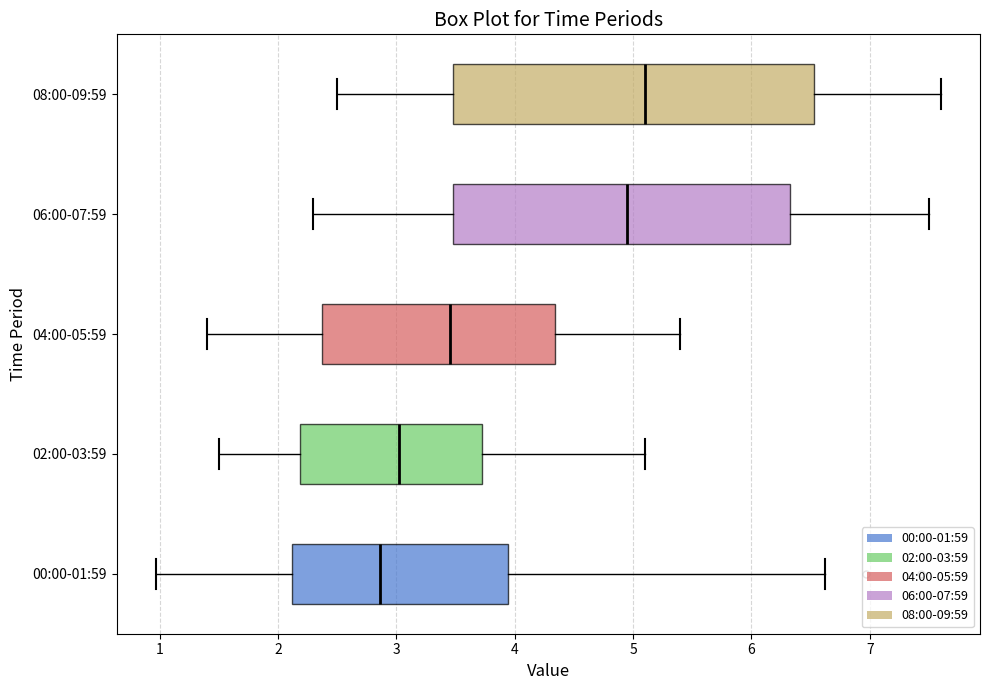

Which box is the widest, from its left edge to its right edge?

08:00-09:59